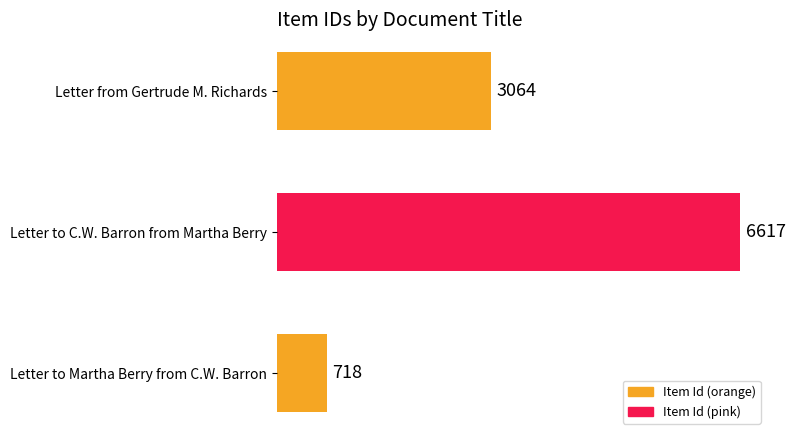

How many data points are less than 3064?

1